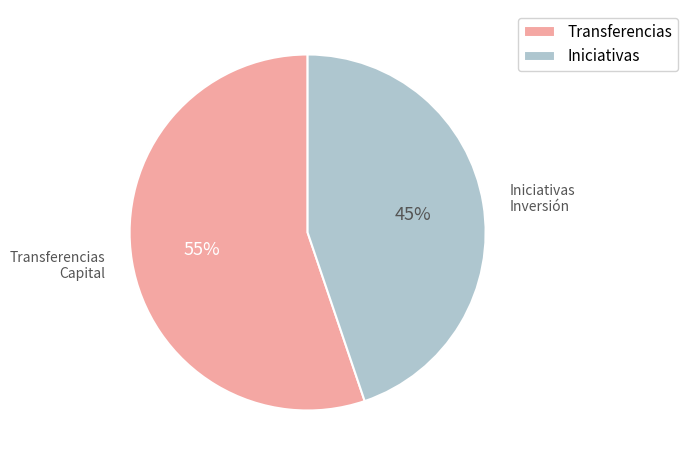

To the nearest percent, what is the difference between the largest and smallest slice percentages?

10%